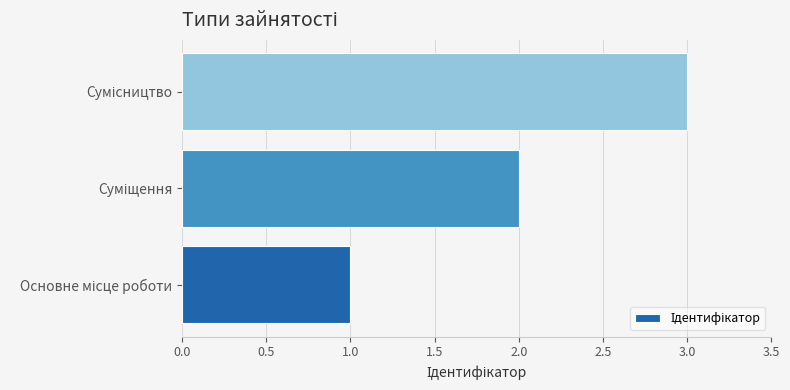

What is the maximum value shown in the chart?

3